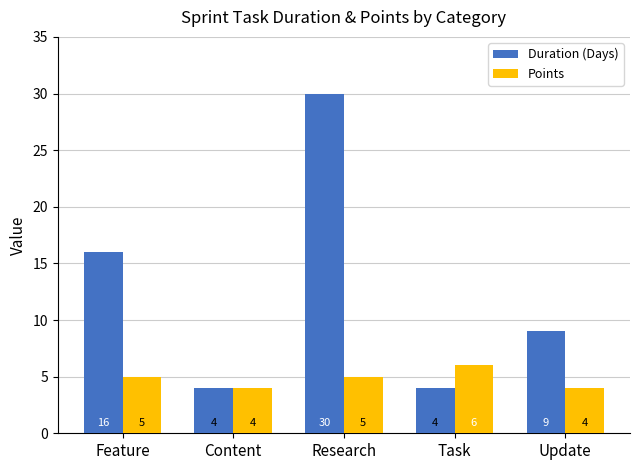

Which series changed the most between Feature and Update?

Duration (Days)